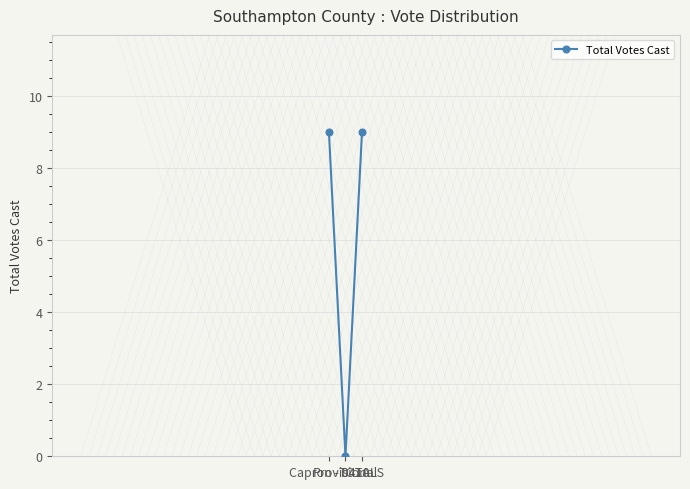

What position from the right is Provisional?

2